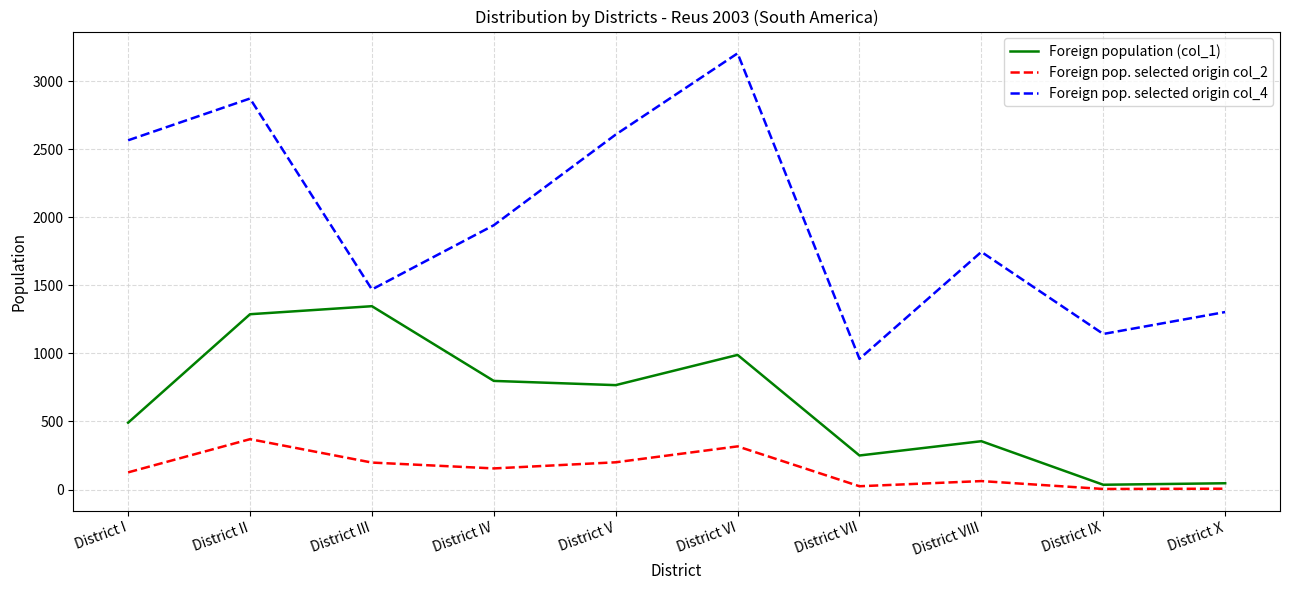

Where is the first local minimum for Foreign population (col_1)?

District V